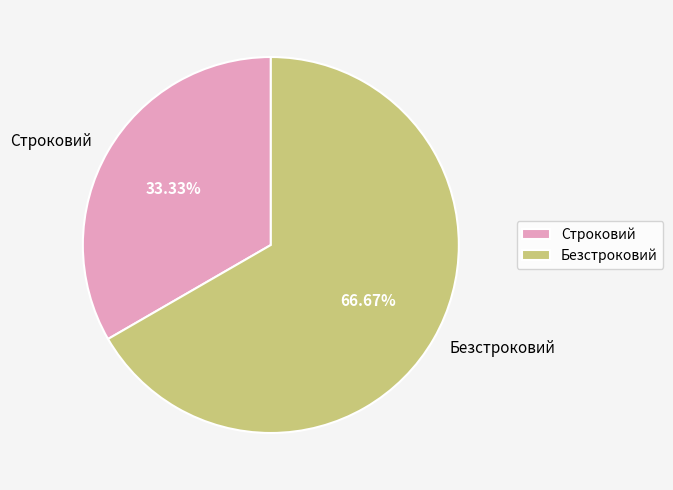

Rank the categories by value from lowest to highest.

Строковий, Безстроковий